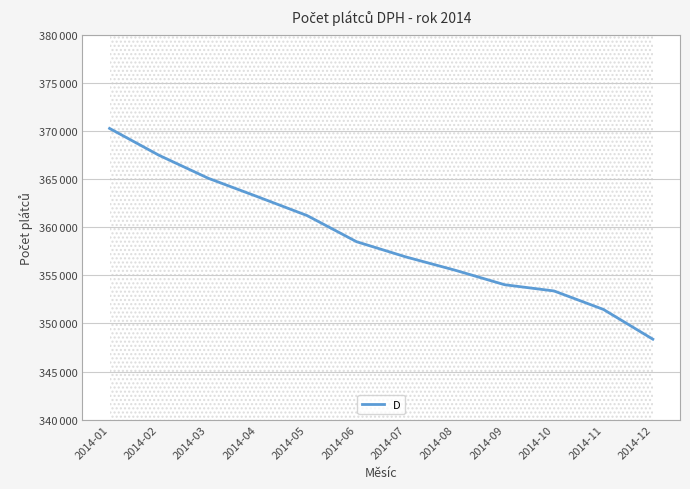

The chart shows a value of 363196 at 2014-04. True or false?

True